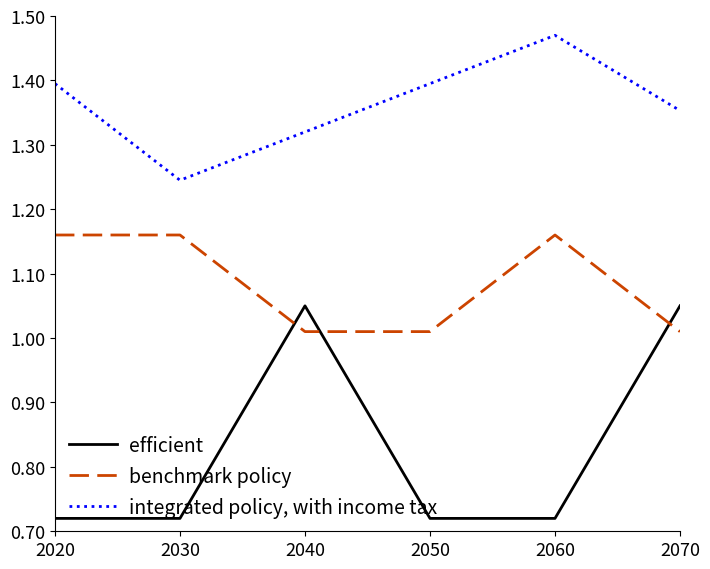

True or false: benchmark policy has a value of 0.4 at 2040.

False